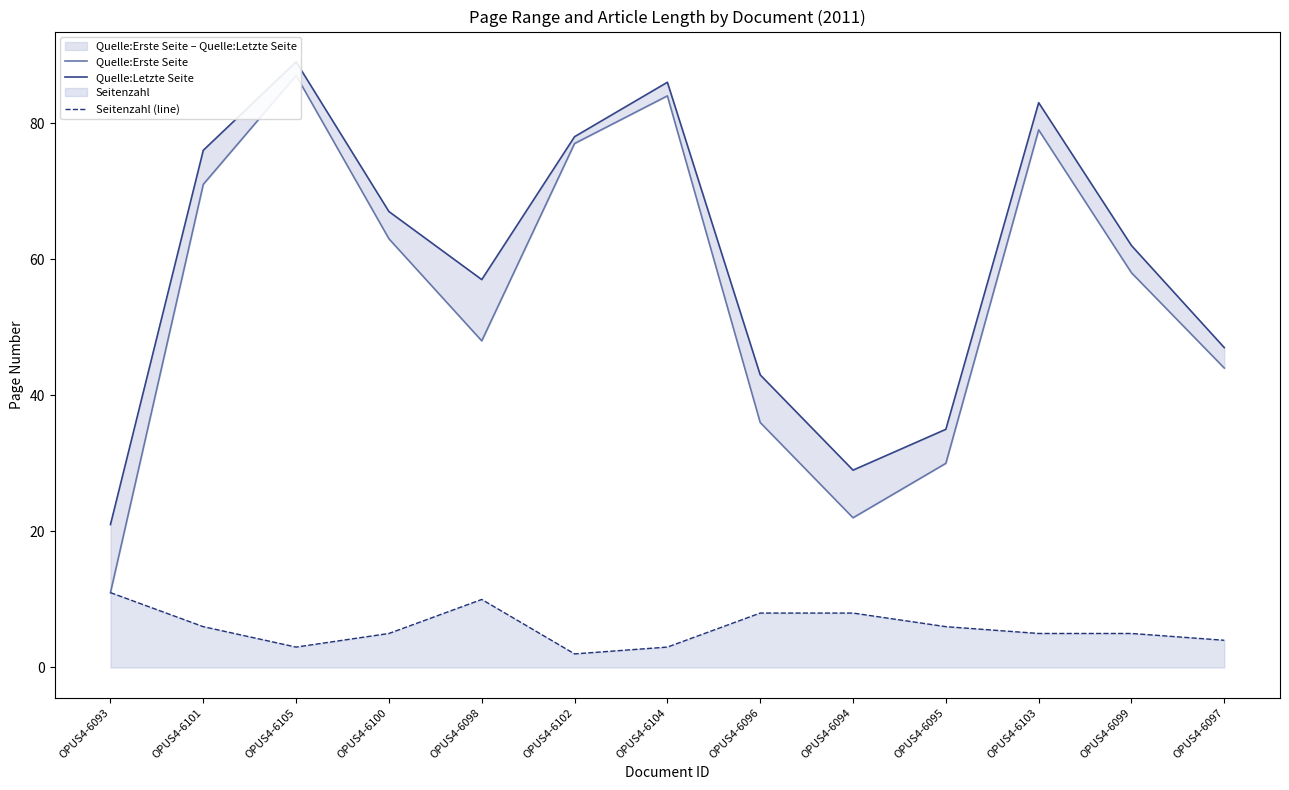

Read the Quelle:Erste Seite value at OPUS4-6101.

71